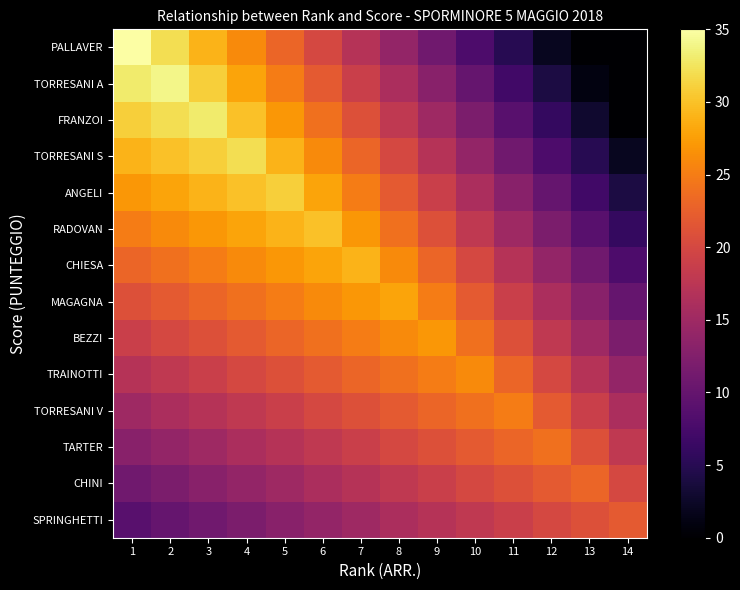

At which category is the sum across all series the highest?

4